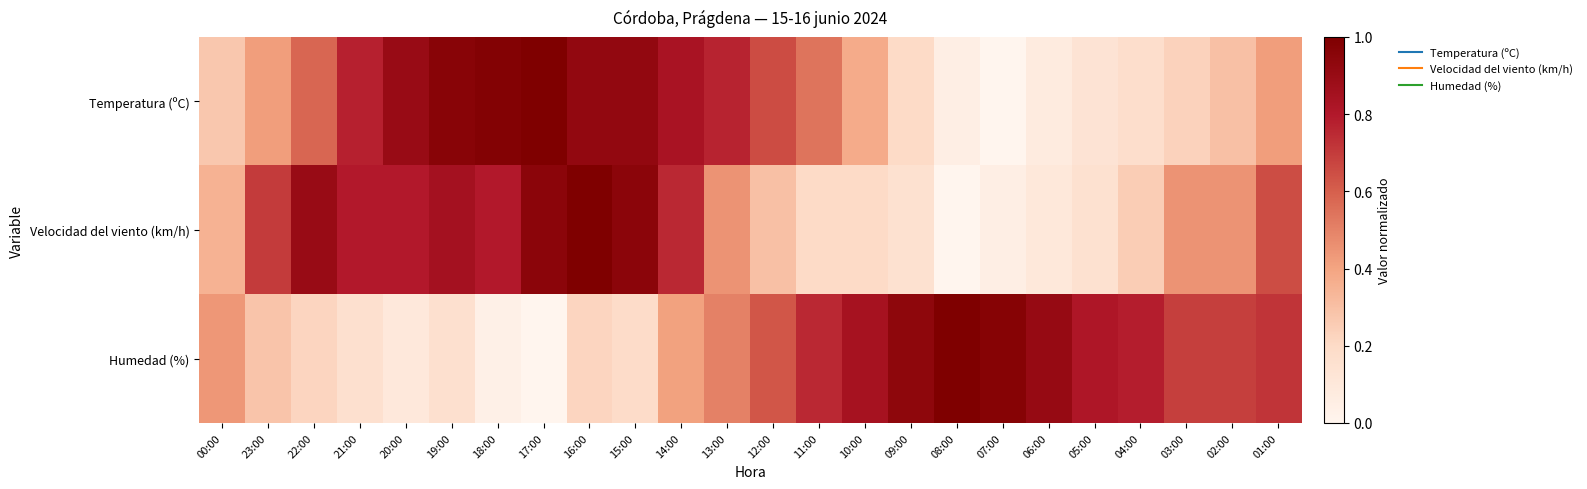

What is the greatest value displayed?

1.0